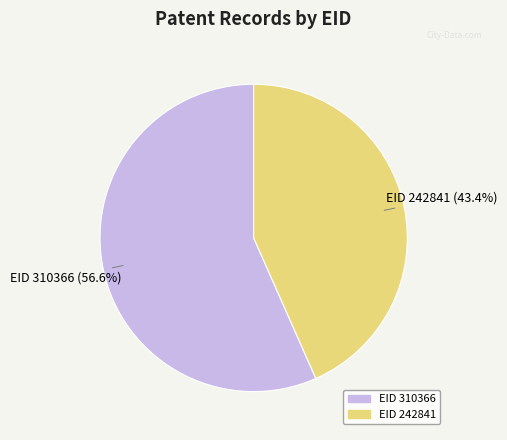

Does any single category account for the majority?

Yes